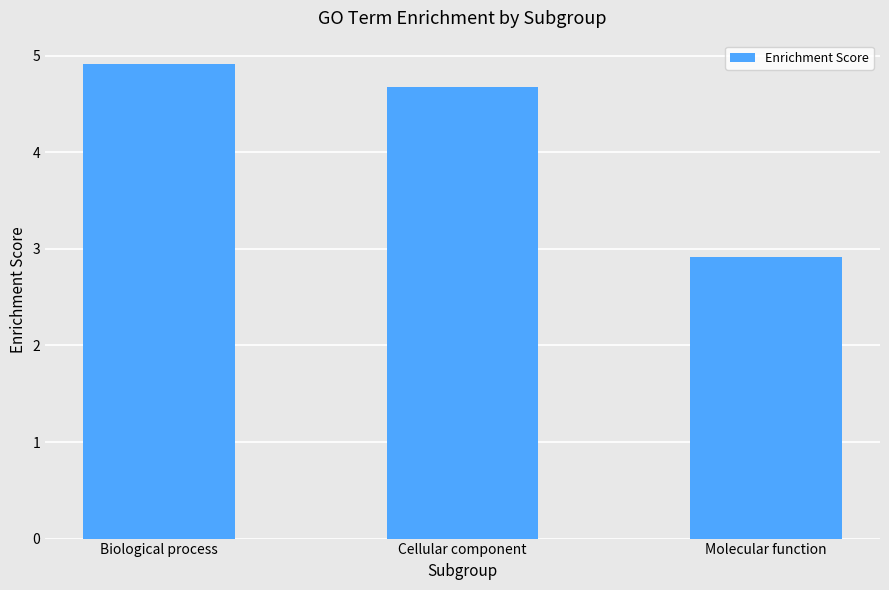

What is the change in value from Biological process to Cellular component?

-0.2